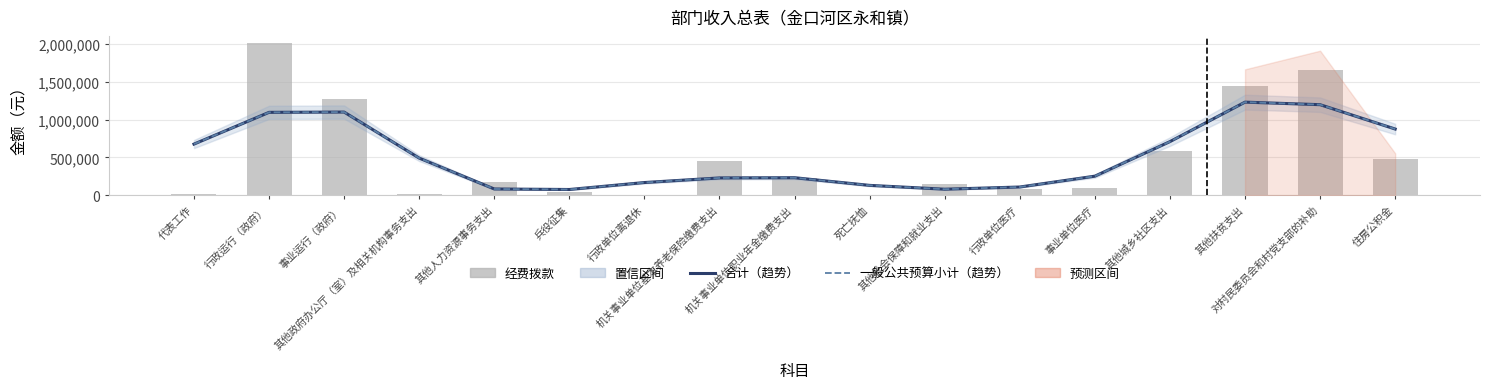

True or false: 经费拨款 has a value of 1664576.0 at 对村民委员会和村党支部的补助.

True